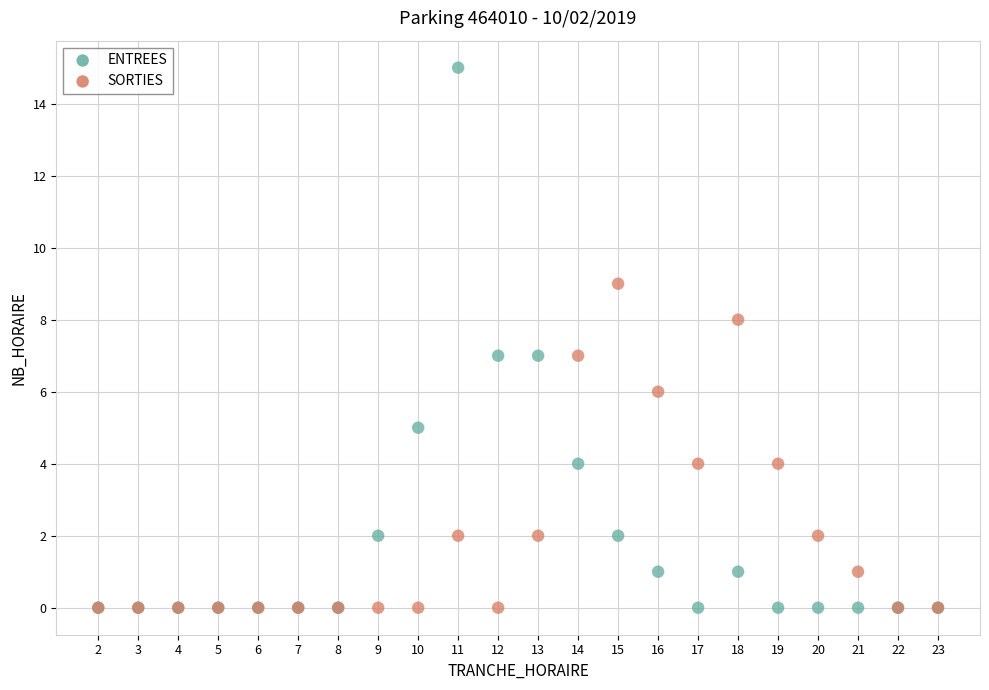

Which series contains the highest Y value?

ENTREES